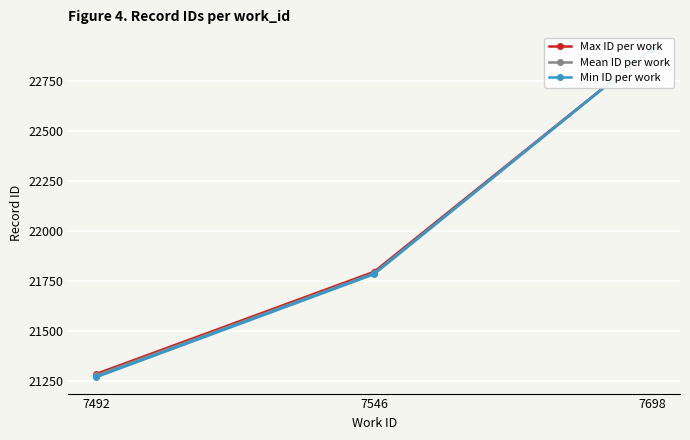

Reading left to right, extract all data points from this chart.

Max ID per work: 21284.0	21795.0	22911.0
Mean ID per work: 21276.8	21787.8	22911.0
Min ID per work: 21268.0	21783.0	22911.0